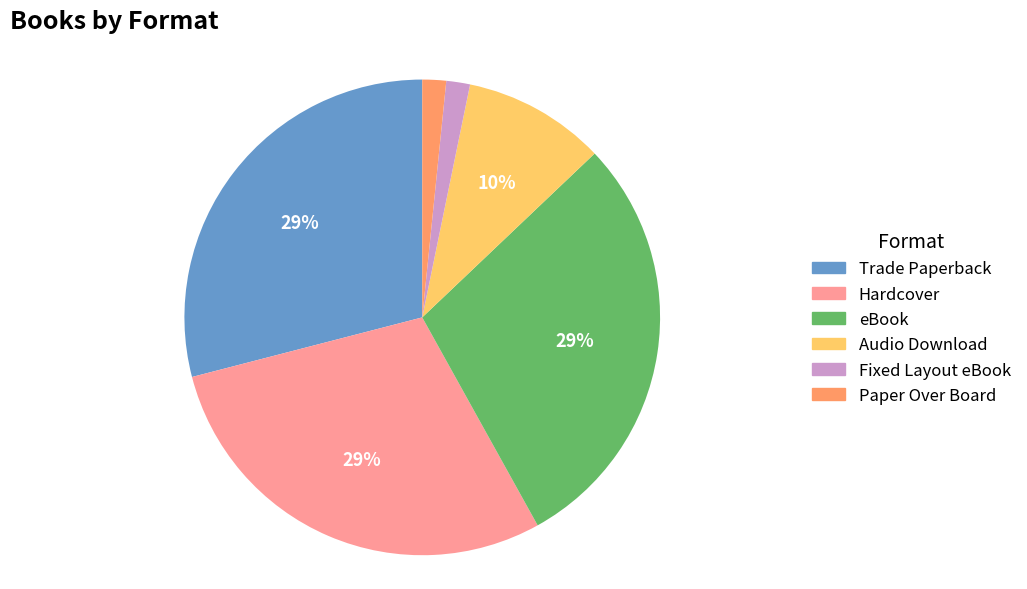

How many segments does this pie chart have?

6